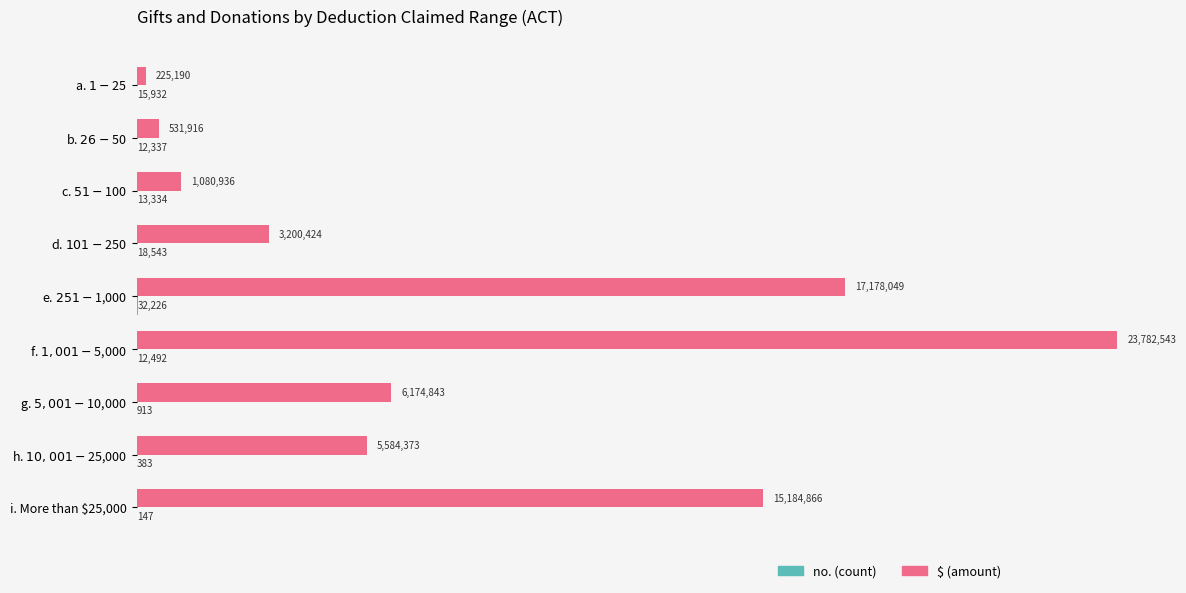

Are the bars horizontal?

Yes